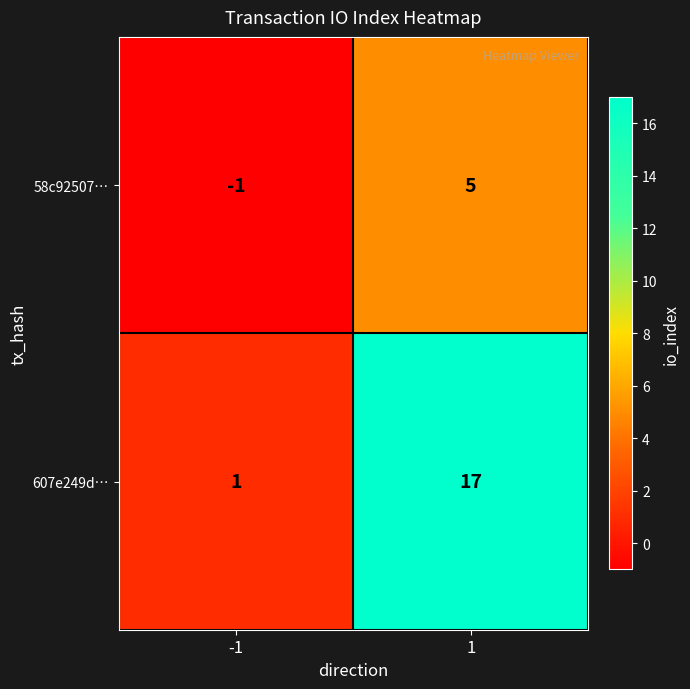

Reading left to right, extract all data points from this chart.

58c92507…: -1	5
607e249d…: 1	17